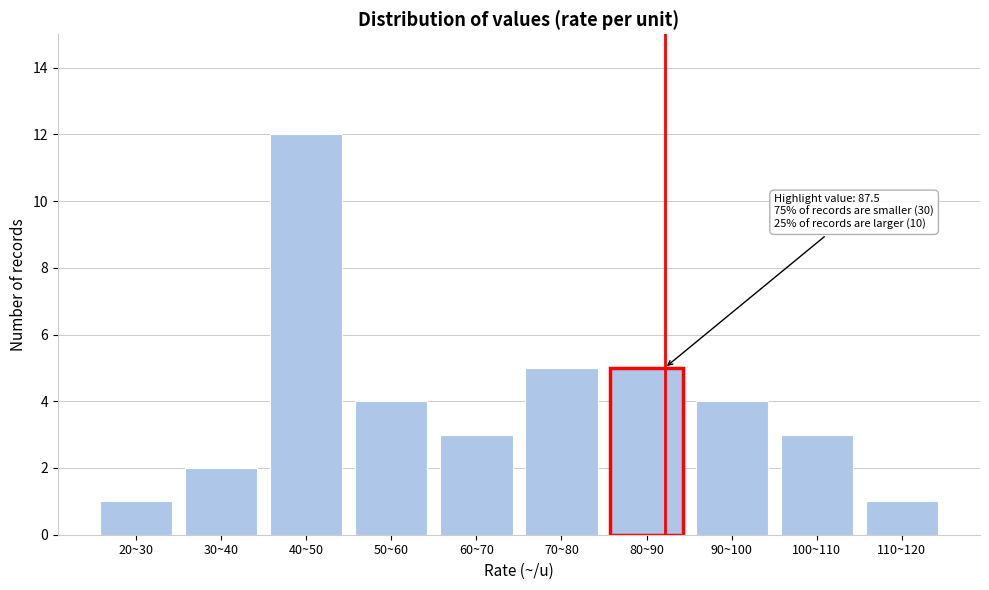

Reading right to left, extract all data points from this chart.

110~120=1	100~110=3	90~100=4	80~90=5	70~80=5	60~70=3	50~60=4	40~50=12	30~40=2	20~30=1